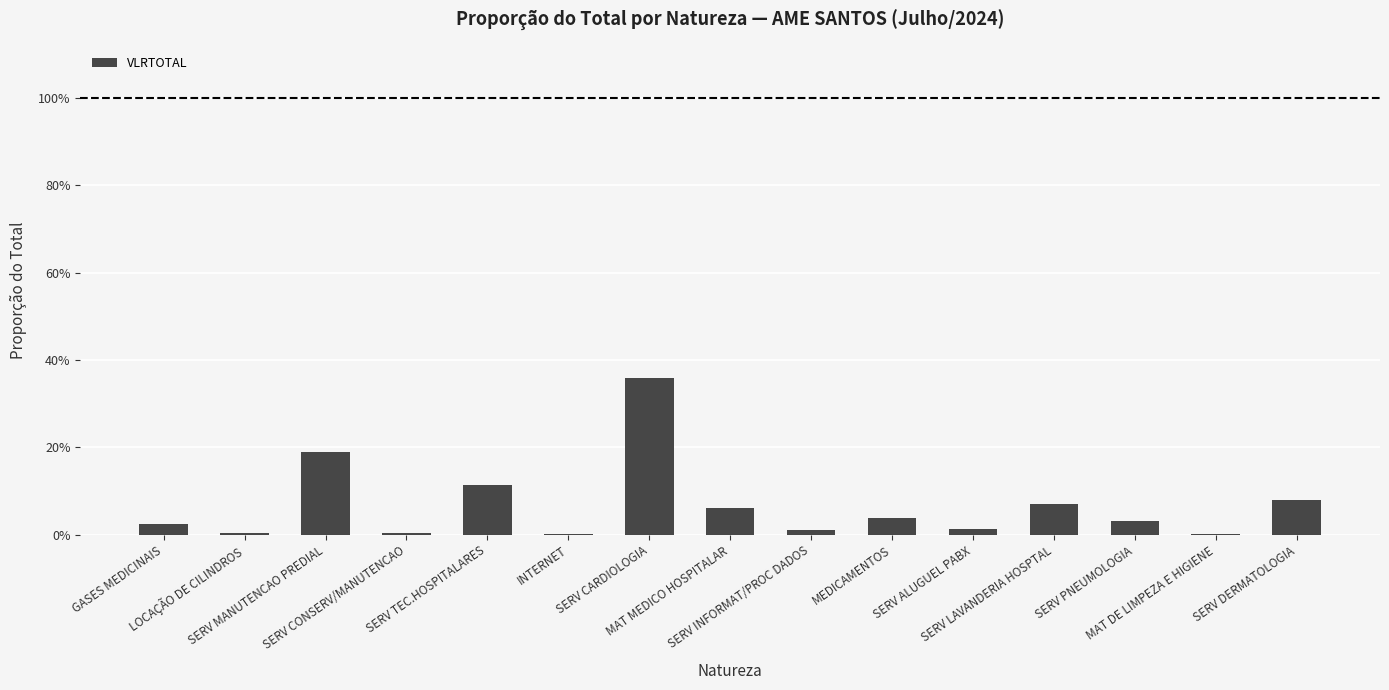

Are the bars horizontal?

No